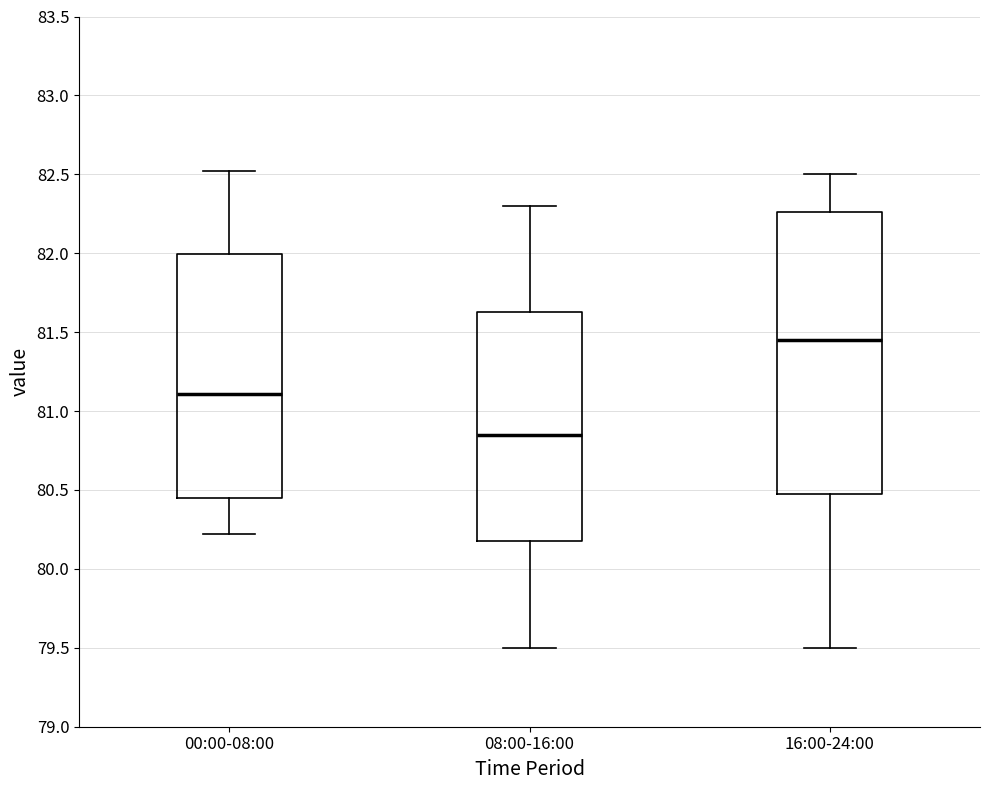

Which box is the tallest, from its lower edge to its upper edge?

16:00-24:00